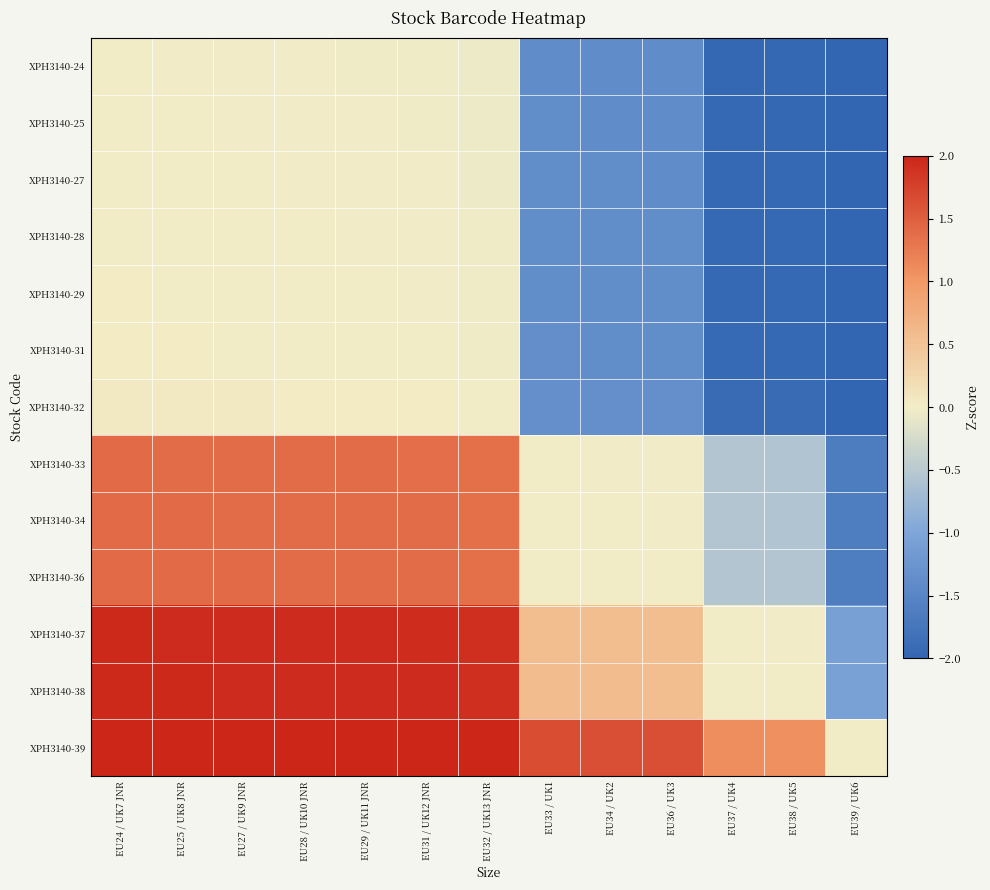

At EU36 / UK3, list the series in order from largest to smallest.

XPH3140-39, XPH3140-38, XPH3140-37, XPH3140-36, XPH3140-34, XPH3140-33, XPH3140-32, XPH3140-31, XPH3140-29, XPH3140-28, XPH3140-27, XPH3140-25, XPH3140-24